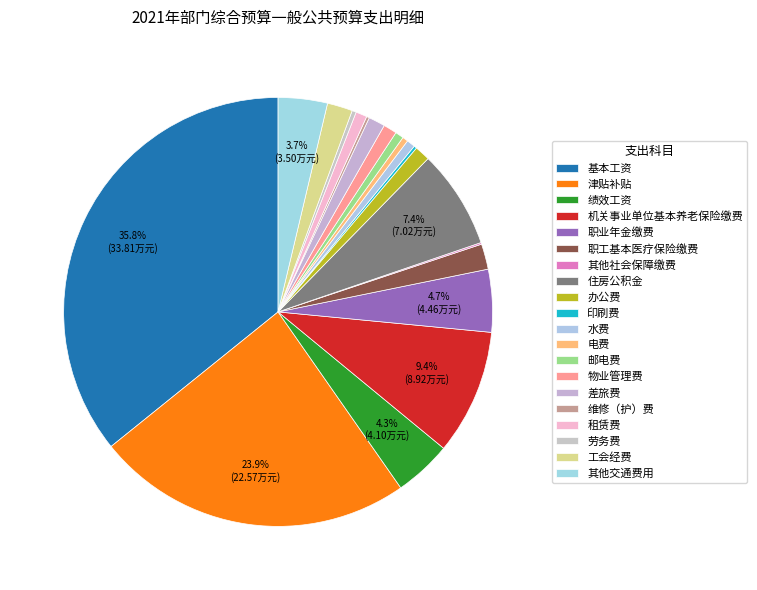

The 水费 slice represents 1% of the pie. True or false?

True